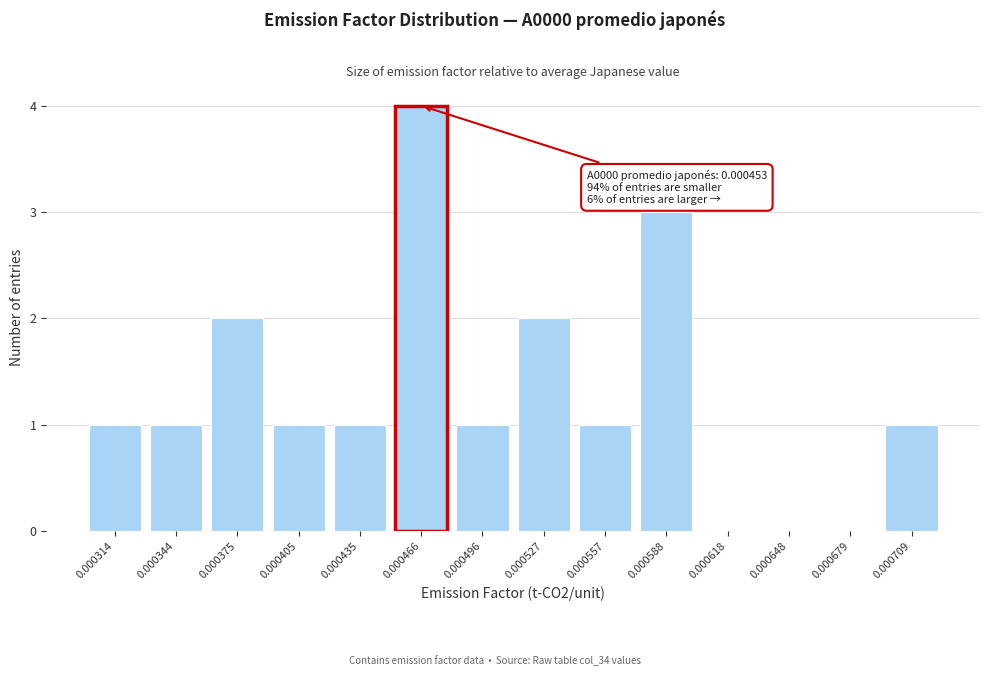

Reading left to right, transcribe all the data shown in this chart.

0.000314=1	0.000344=1	0.000375=2	0.000405=1	0.000435=1	0.000466=4	0.000496=1	0.000527=2	0.000557=1	0.000588=3	0.000618=0	0.000648=0	0.000679=0	0.000709=1